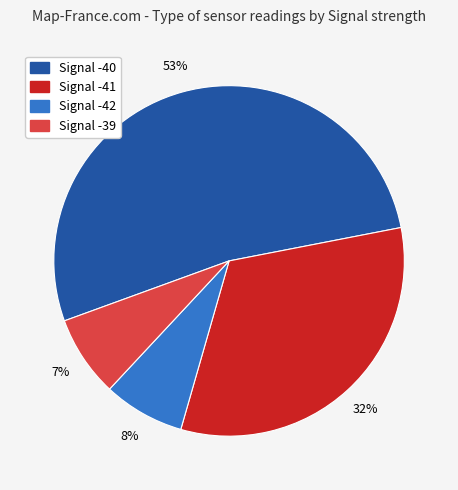

To the nearest percent, what is the average slice percentage?

25%